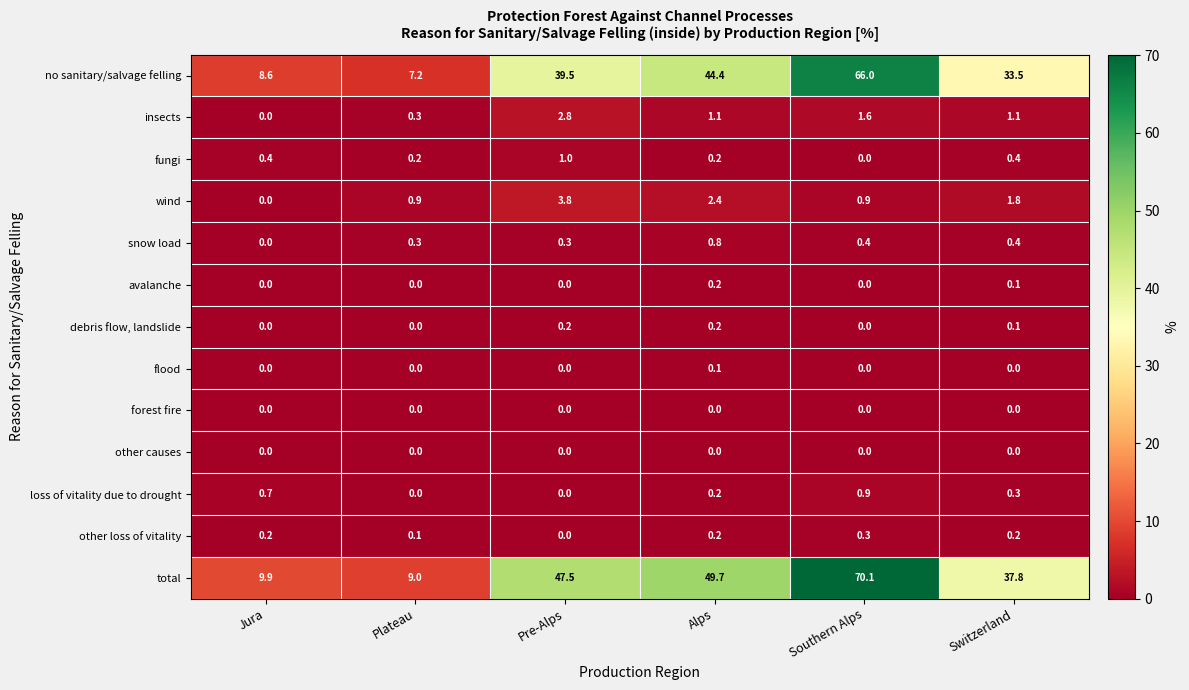

Which series has the widest spread of values?

total